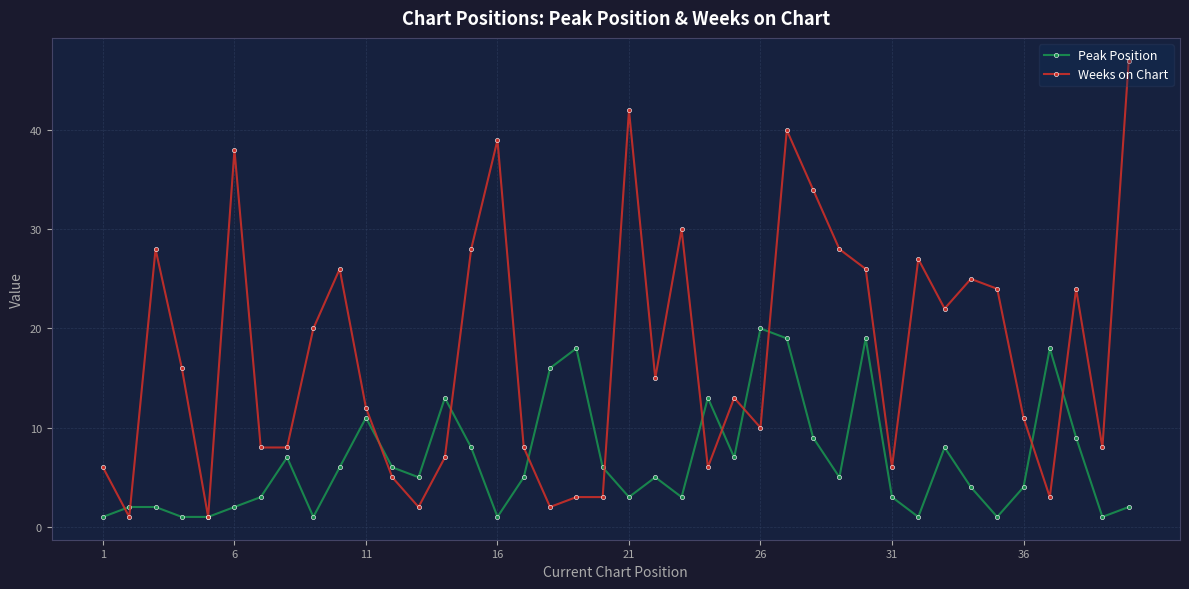

Which series has the widest spread of values?

Weeks on Chart